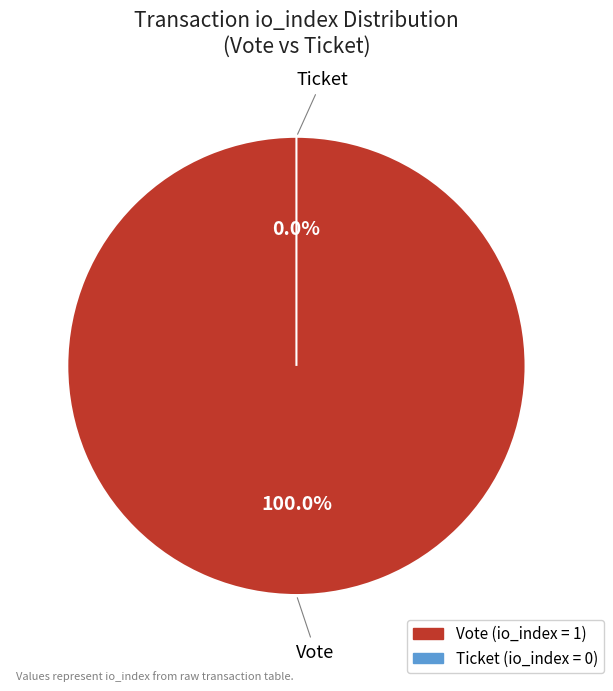

How many slices are in this pie chart?

2